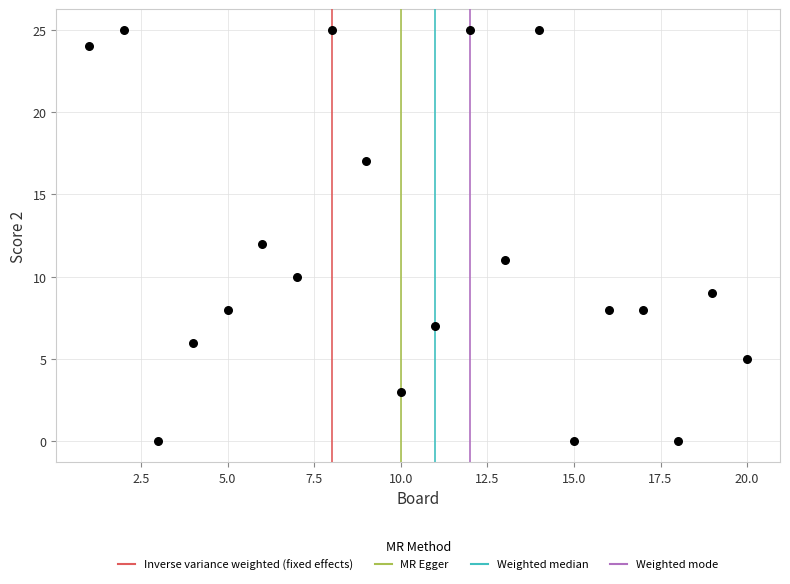

What is the range of X values (max minus min)?

19